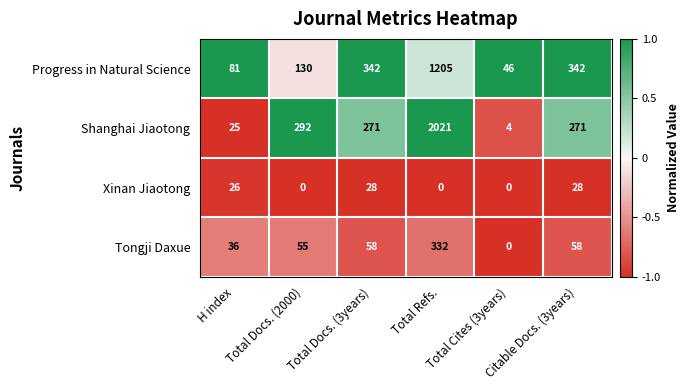

List the series in order of their peak value, highest first.

Shanghai Jiaotong, Progress in Natural Science, Tongji Daxue, Xinan Jiaotong